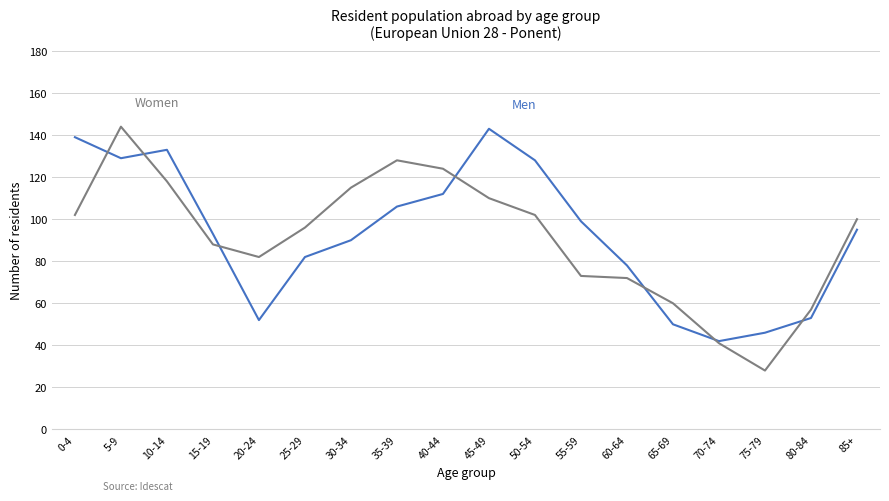

Is this an area chart (filled region under the line)?

No